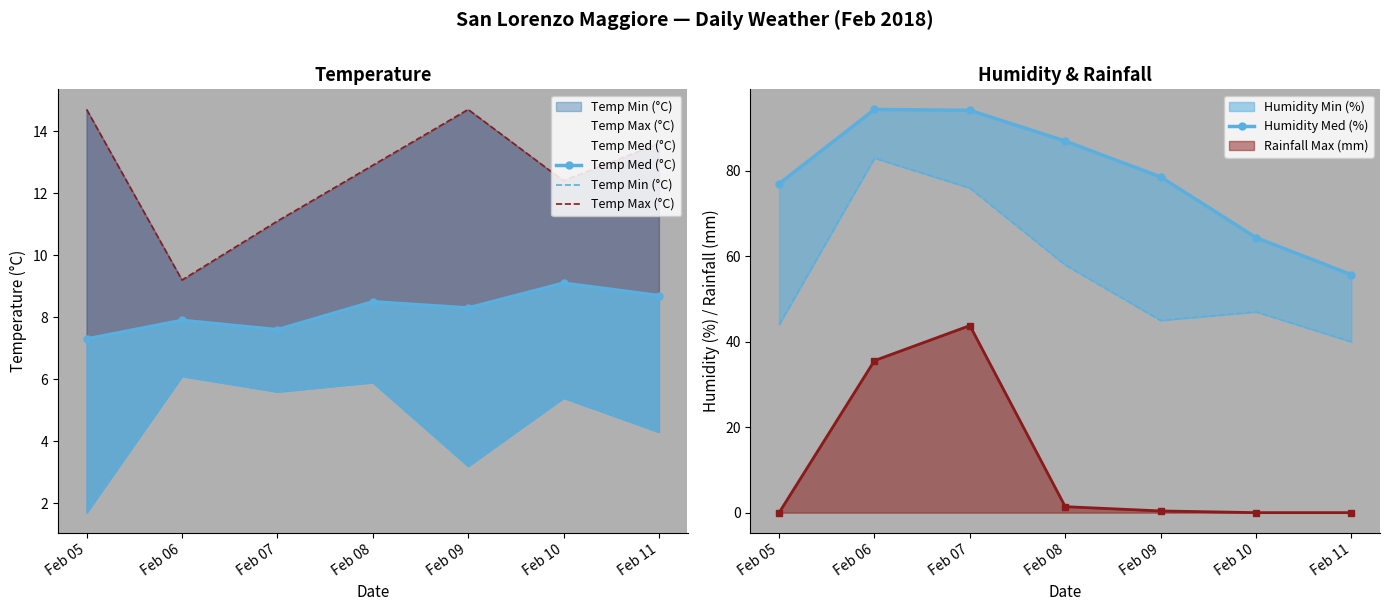

What is the difference between the maximum and minimum values in the Temp Med (°C) series?

1.8